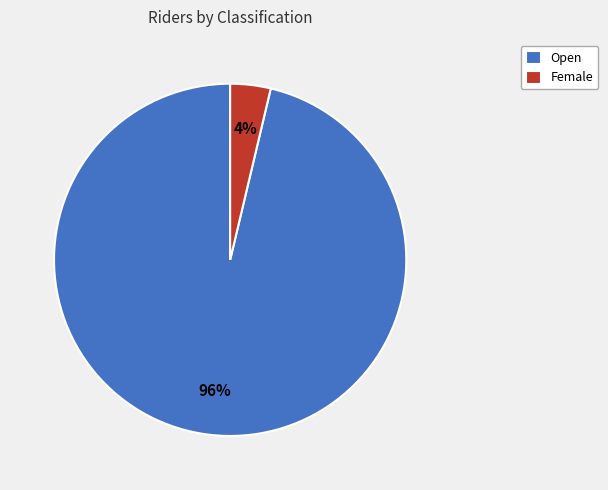

How many slices are in this pie chart?

2